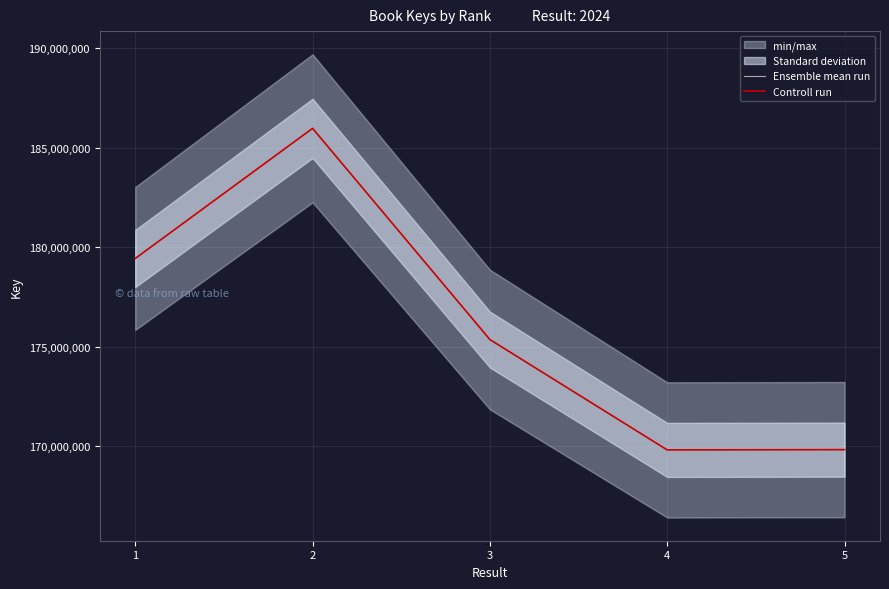

At which label does Controll run reach its minimum?

4